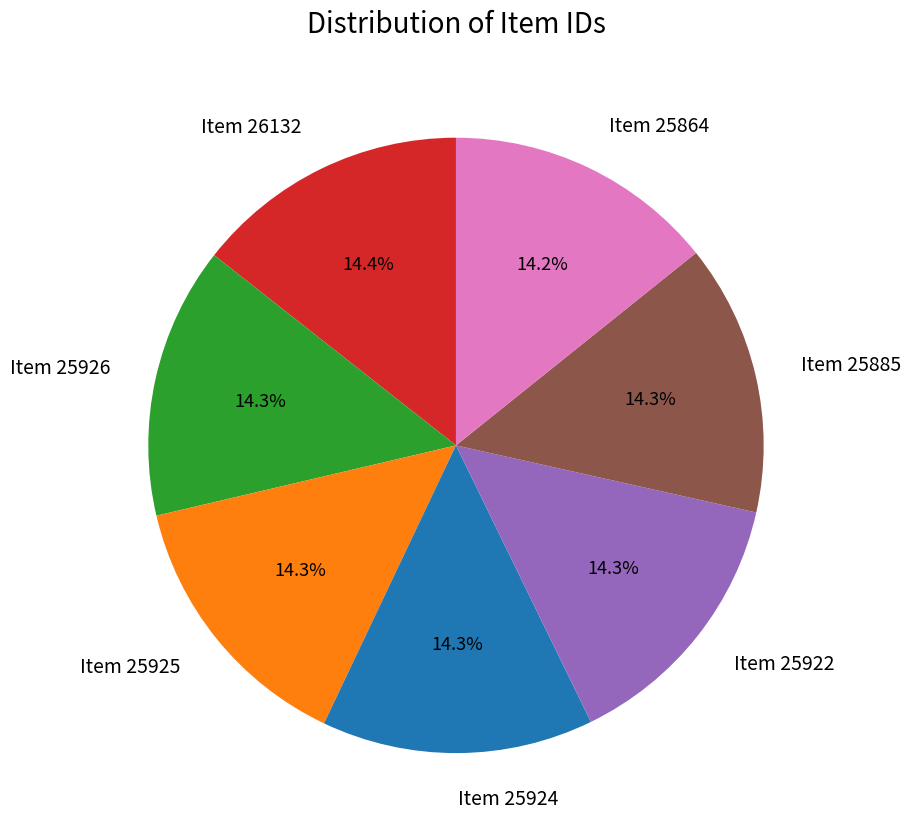

Is Item 25864 the majority of the pie?

No